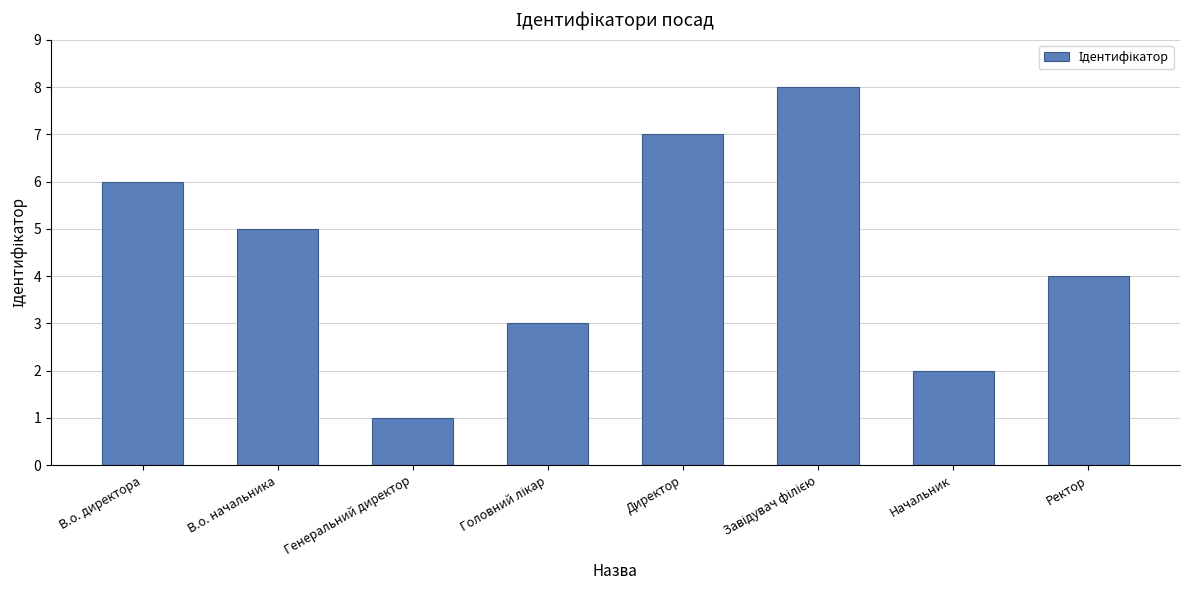

Reading left to right, transcribe all the data shown in this chart.

6	5	1	3	7	8	2	4